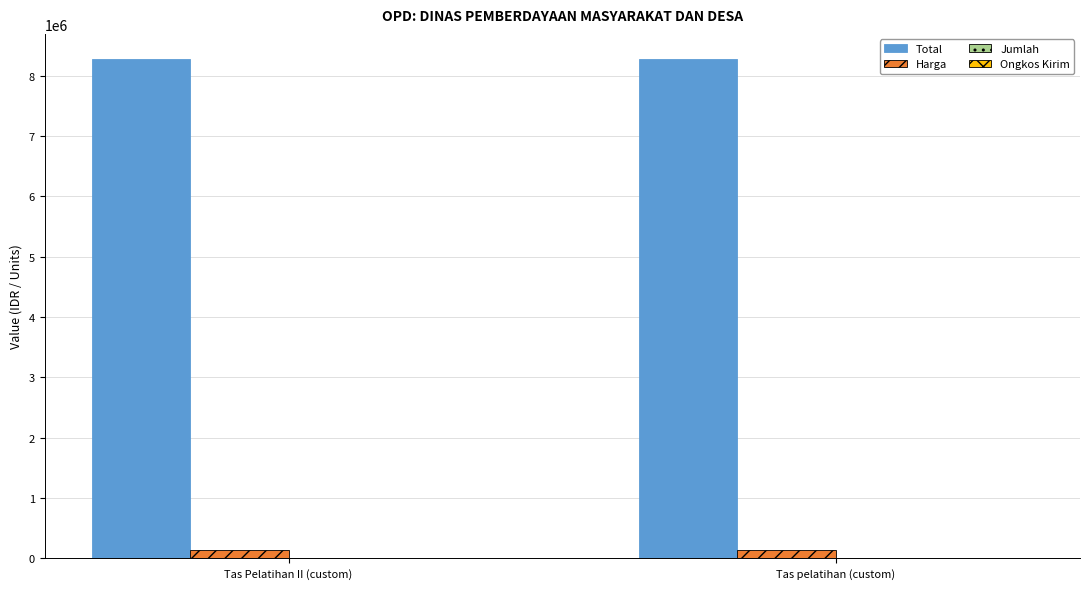

Is it true that Total equals 2988672 at Tas Pelatihan II (custom)?

False